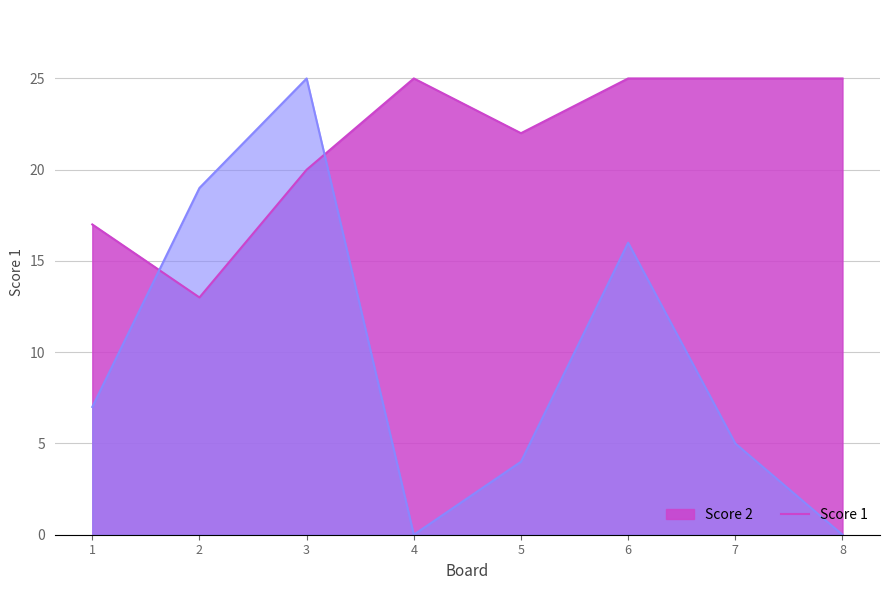

True or false: Score 1 has a value of 15 at 7.

False